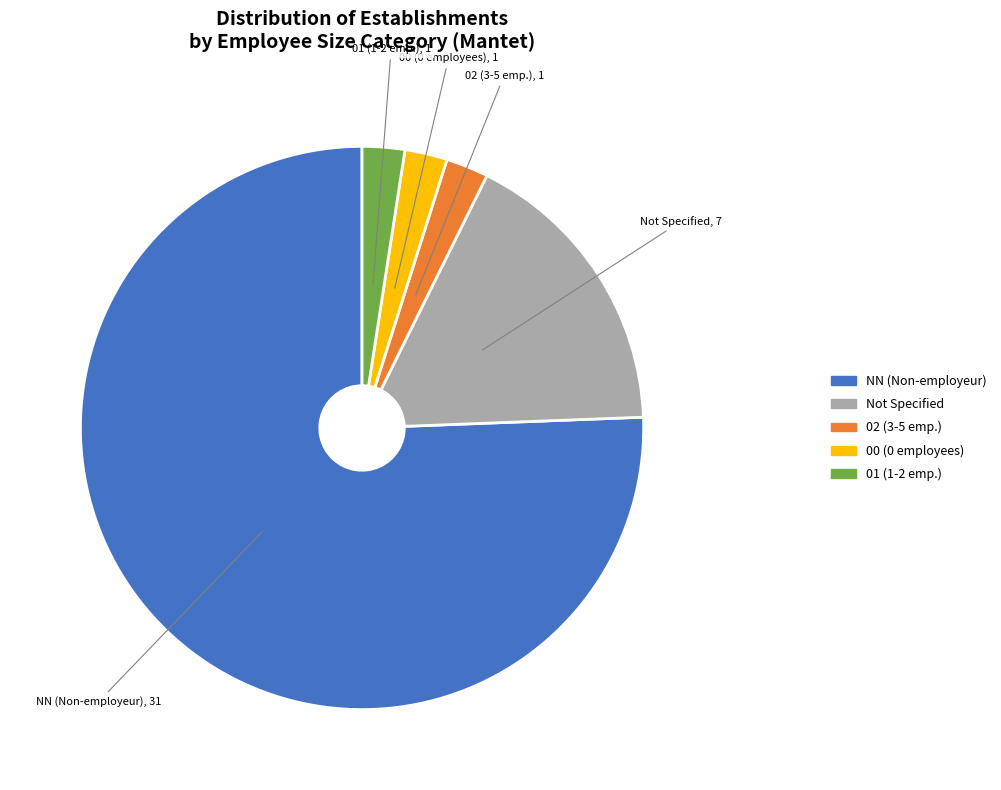

Which slice is the largest?

NN (Non-employeur)